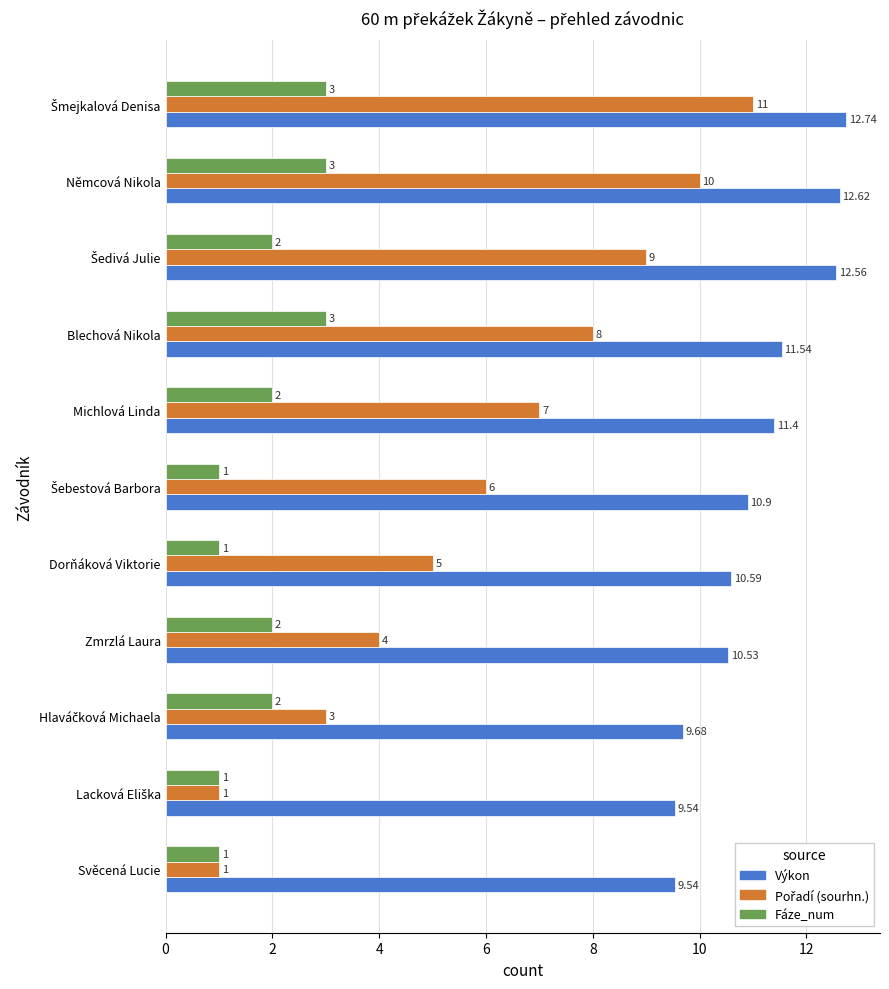

At how many categories does at least one series exceed 1?

11